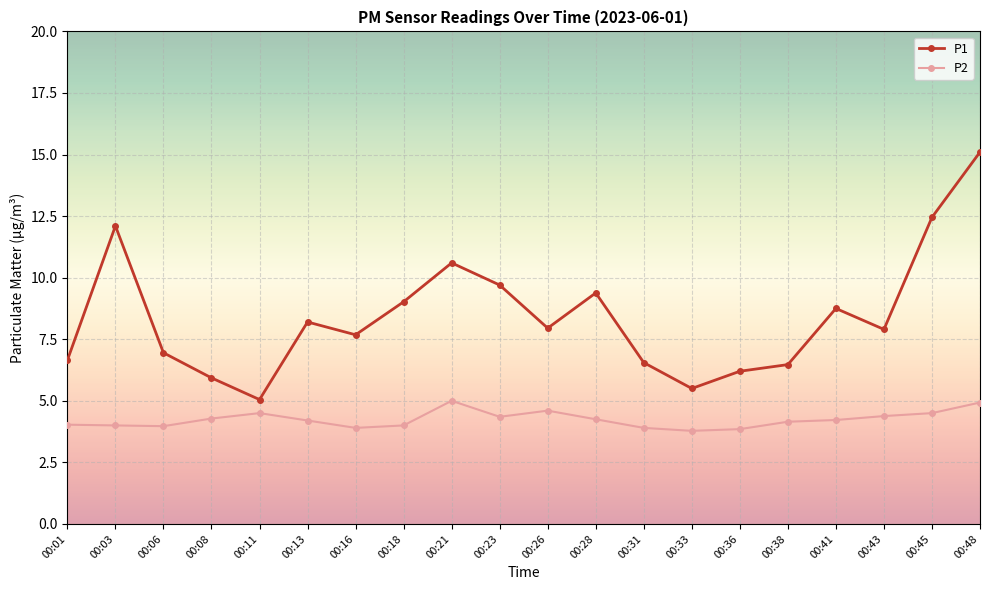

True or false: P2 has a value of 5.5 at 00:18.

False